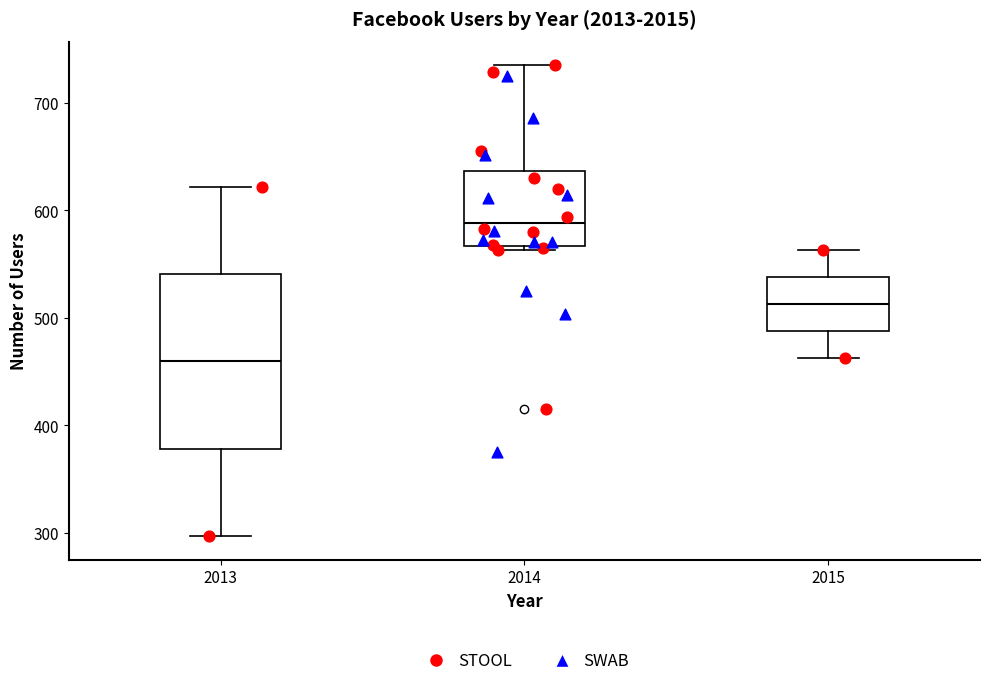

Reading left to right, read every box against the y-axis: the position of its median line, the range the box covers, and the ends of its whiskers. The values are not printed on the chart, so give them approximately, as read against the axis.

2013: median 460, box 380 to 540, whiskers 300 to 620
2014: median 590, box 570 to 640, whiskers 560 to 740
2015: median 510, box 490 to 540, whiskers 460 to 560